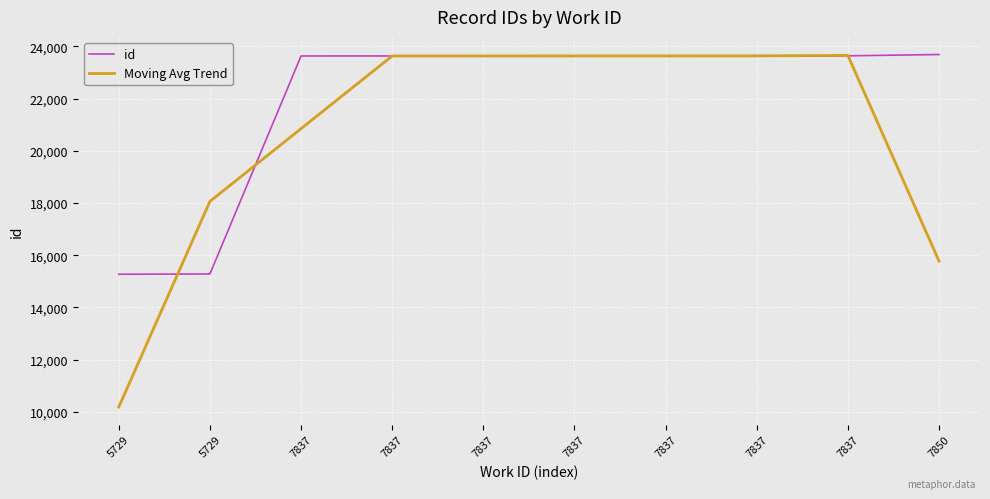

How many times do Moving Avg Trend and id cross each other?

3